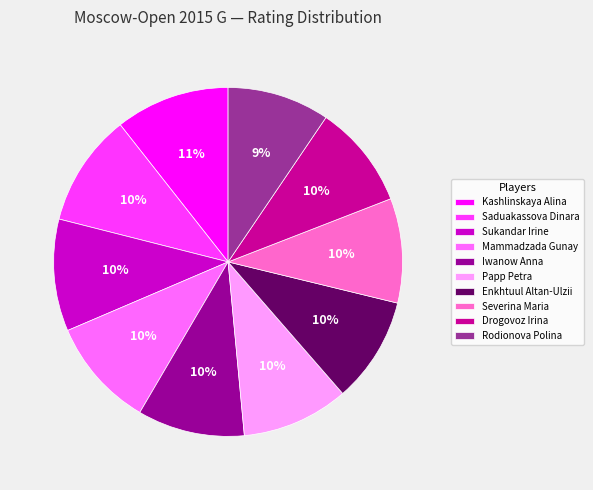

Count the number of slices in the pie.

10